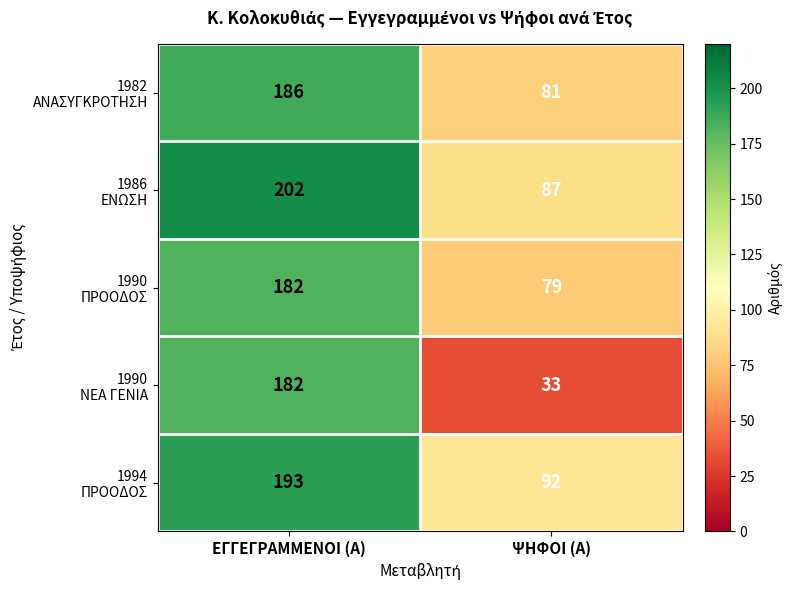

At which category is the sum across all series the highest?

ΕΓΓΕΓΡΑΜΜΕΝΟΙ (Α)